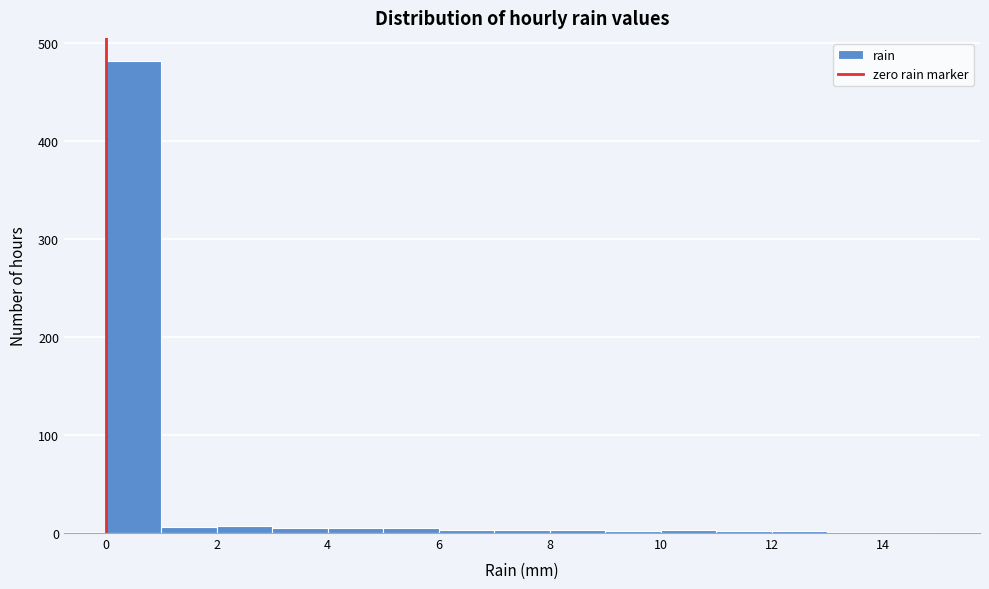

Reading left to right, transcribe this chart: for each bar, give the range it covers on the x-axis and its height. The values are not printed on the chart, so give them approximately, as read against the axis.

0 to 1: 480
1 to 2: under 10
2 to 3: under 10
3 to 4: under 10
4 to 5: under 10
5 to 6: under 10
6 to 7: under 10
7 to 8: under 10
8 to 9: under 10
9 to 10: under 10
10 to 11: under 10
11 to 12: under 10
12 to 13: under 10
13 to 14: 0
14 to 15: under 10